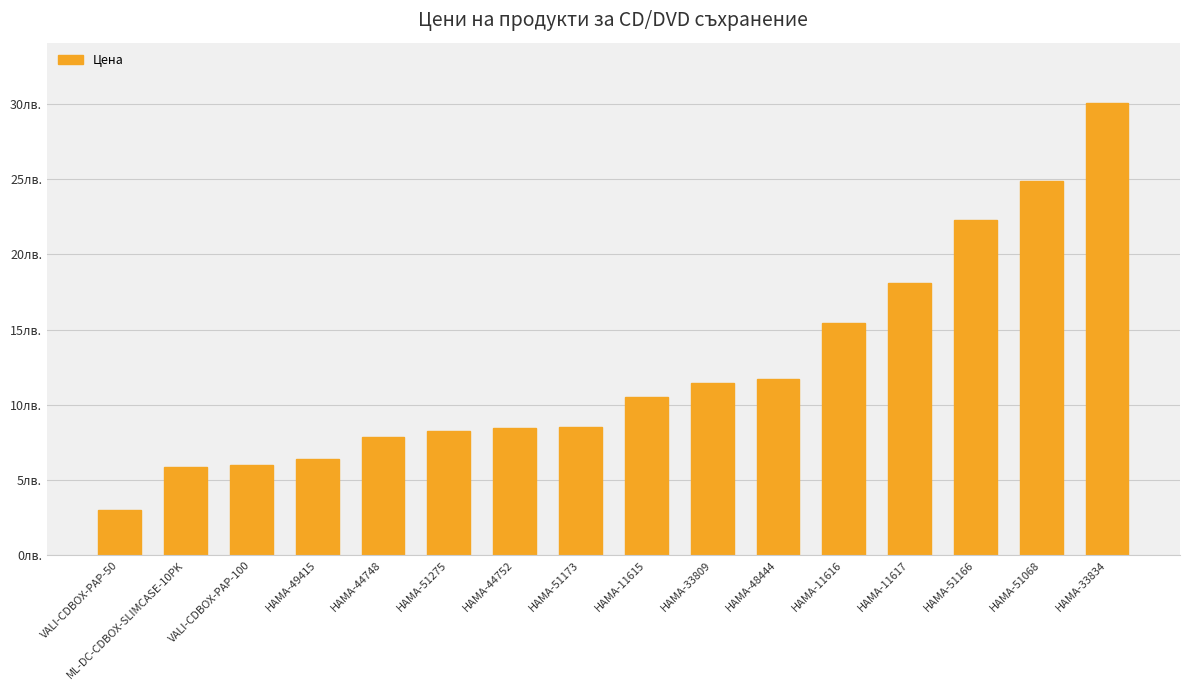

What position from the right is HAMA-11617?

4